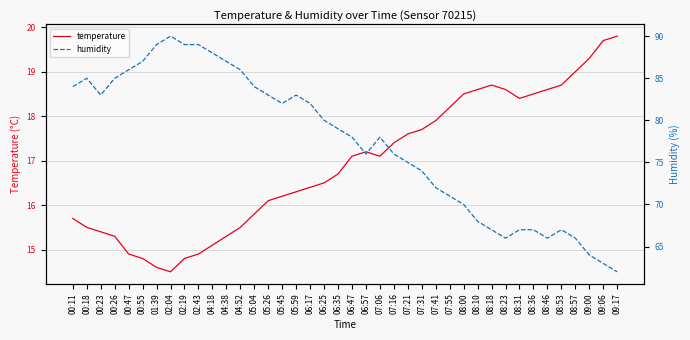

What is the maximum value for temperature?

19.8